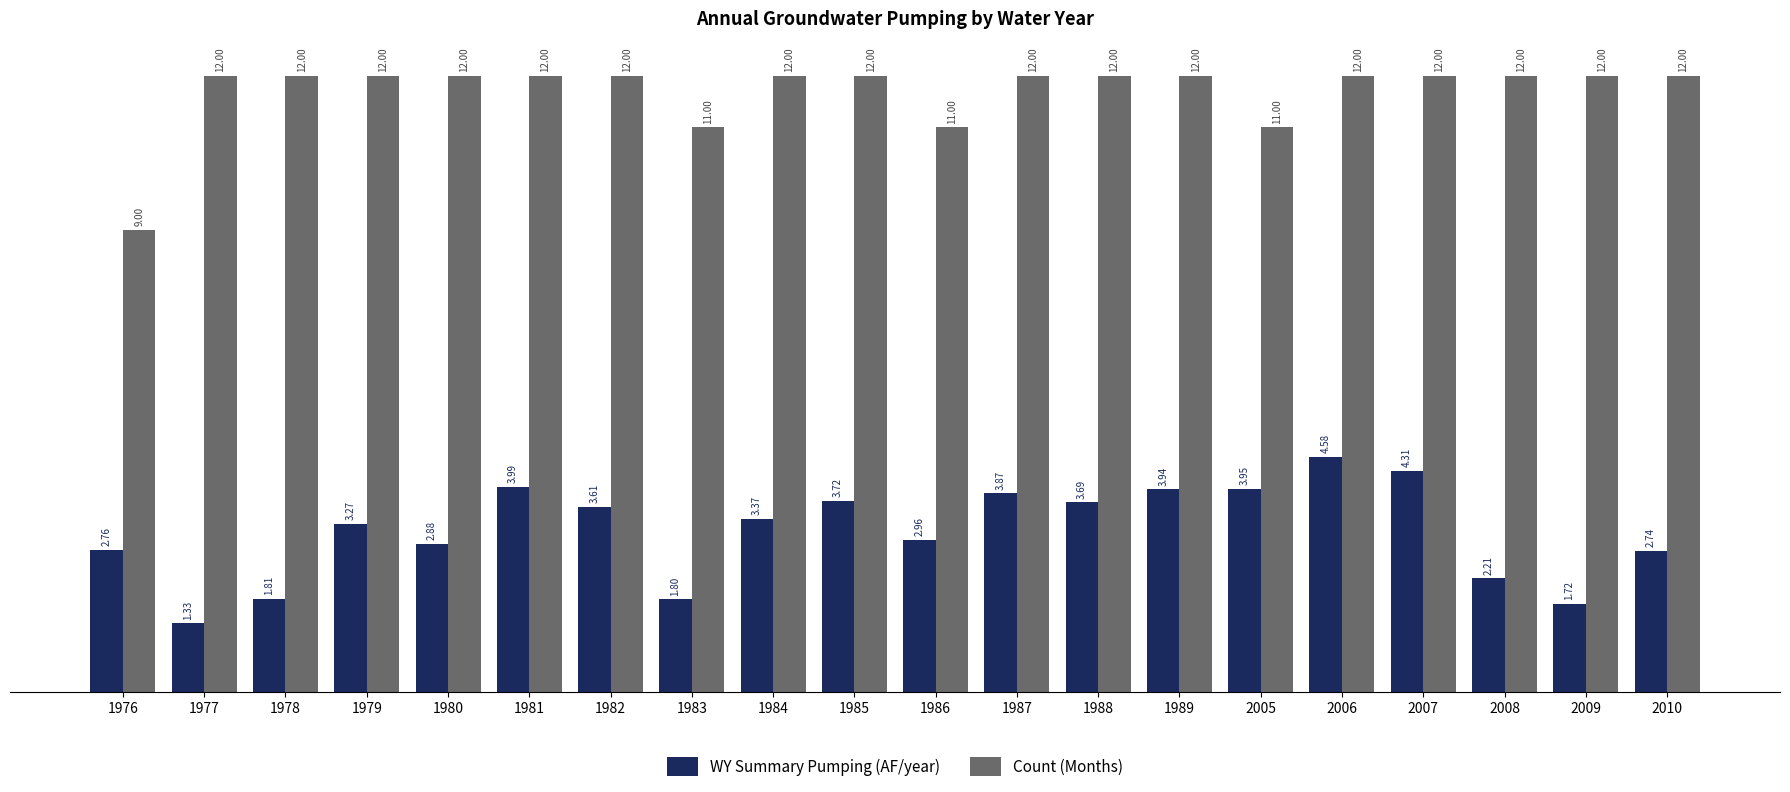

What is the difference between the maximum and minimum values in the WY Summary Pumping (AF/year) series?

3.2